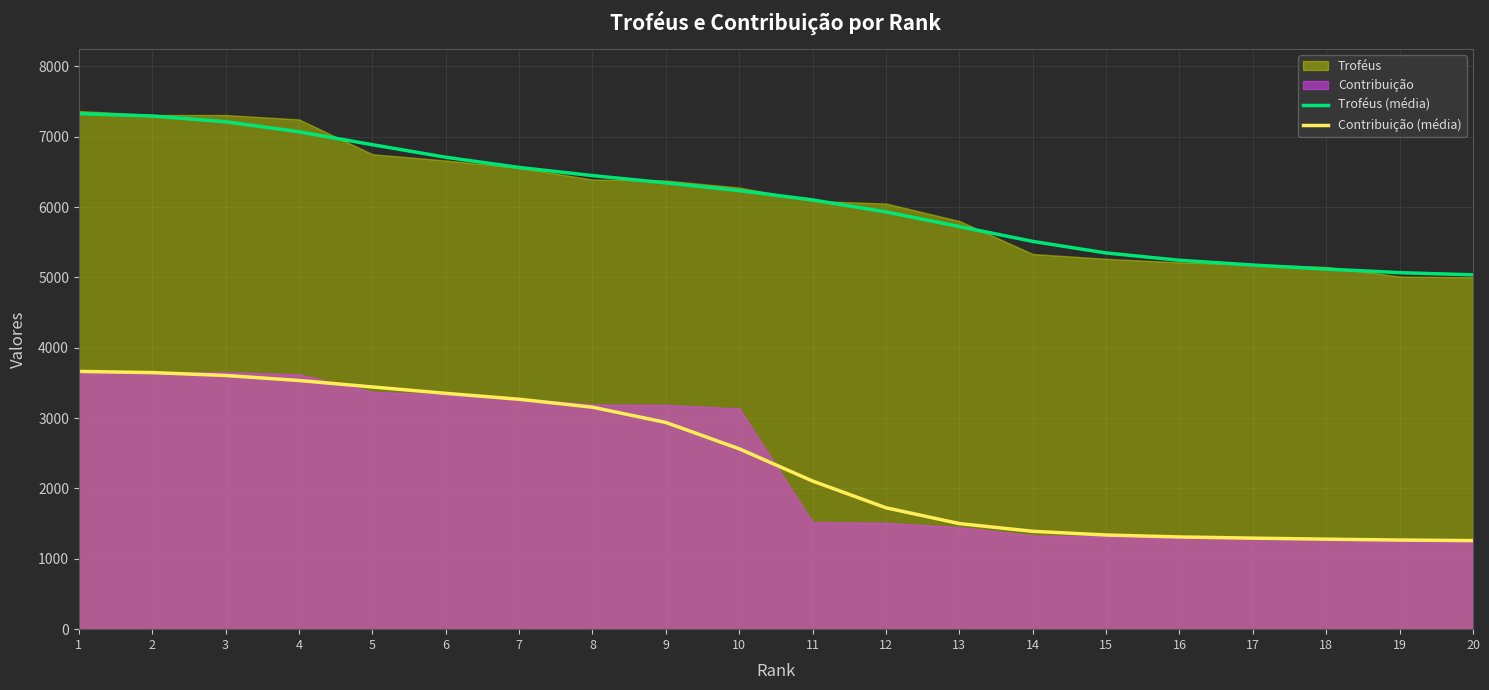

Reading left to right, what are all the values shown in this chart?

Troféus (média): 1=7327.8	2=7294.3	3=7212.6	4=7069.9	5=6886.4	6=6708.2	7=6563.0	8=6447.1	9=6343.9	10=6234.2	11=6101.4	12=5931.1	13=5723.0	14=5512.0	15=5347.5	16=5243.6	17=5175.9	18=5118.3	19=5067.6	20=5036.5
Contribuição (média): 1=3663.7	2=3647.0	3=3606.1	4=3534.8	5=3442.9	6=3352.2	7=3268.0	8=3155.4	9=2938.3	10=2563.5	11=2105.5	12=1725.5	13=1500.8	14=1391.4	15=1338.4	16=1310.8	17=1293.8	18=1279.4	19=1266.7	20=1258.9